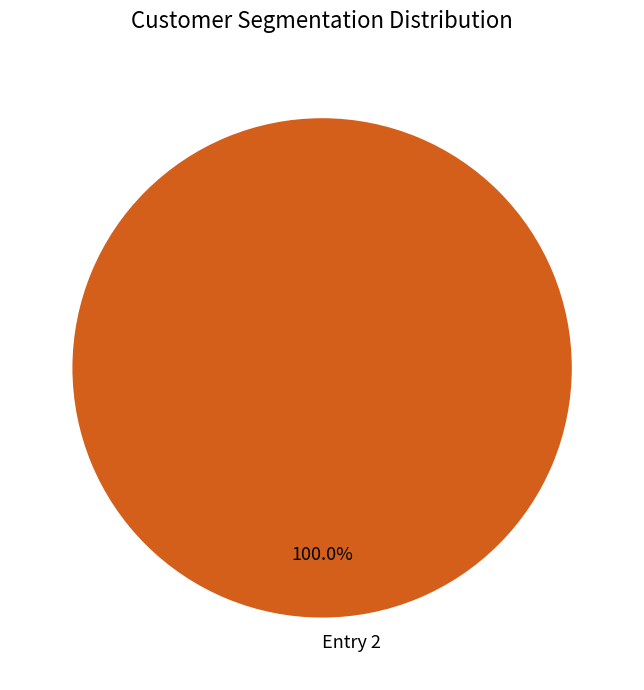

What is the majority slice?

Entry 2